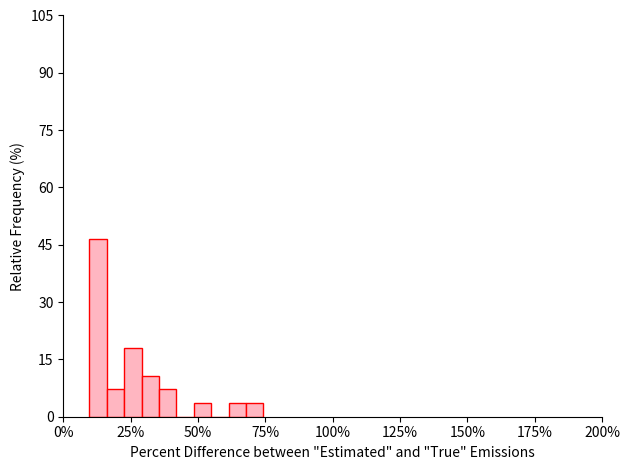

Read against the x-axis, roughly where is the centre of the tallest bar?

15